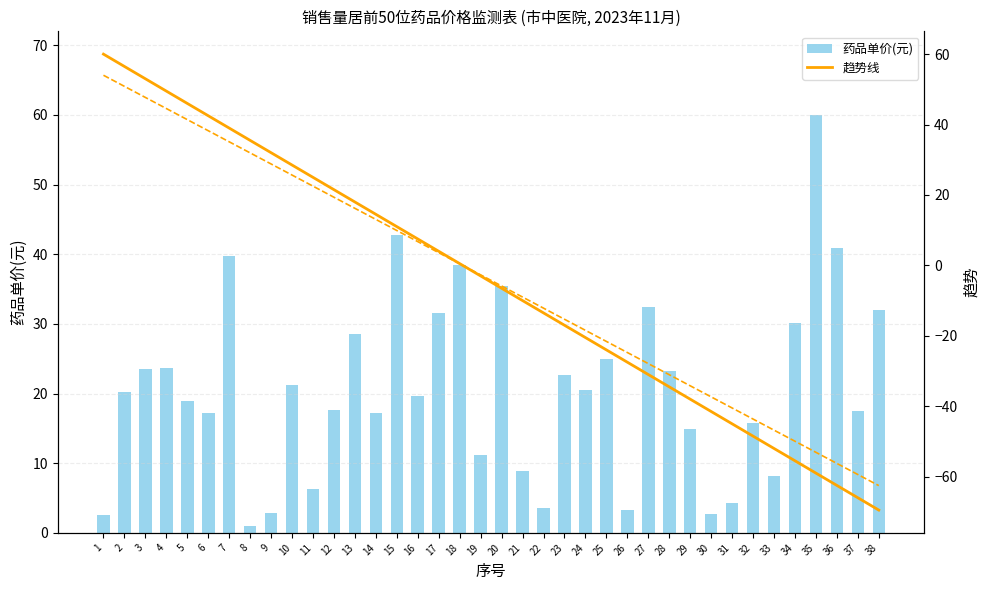

List the series in order of their peak value, highest first.

药品单价(元), 趋势线